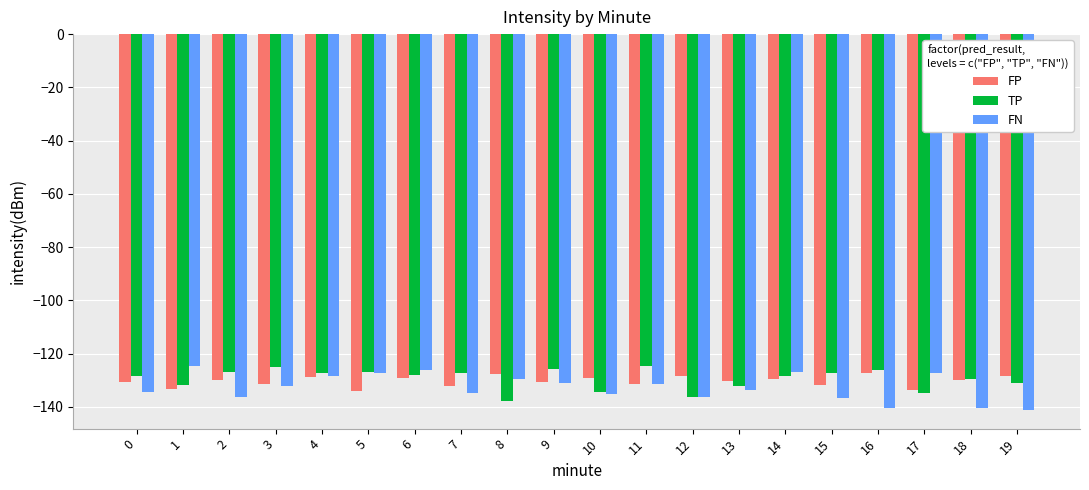

Count the number of categories in the chart.

20